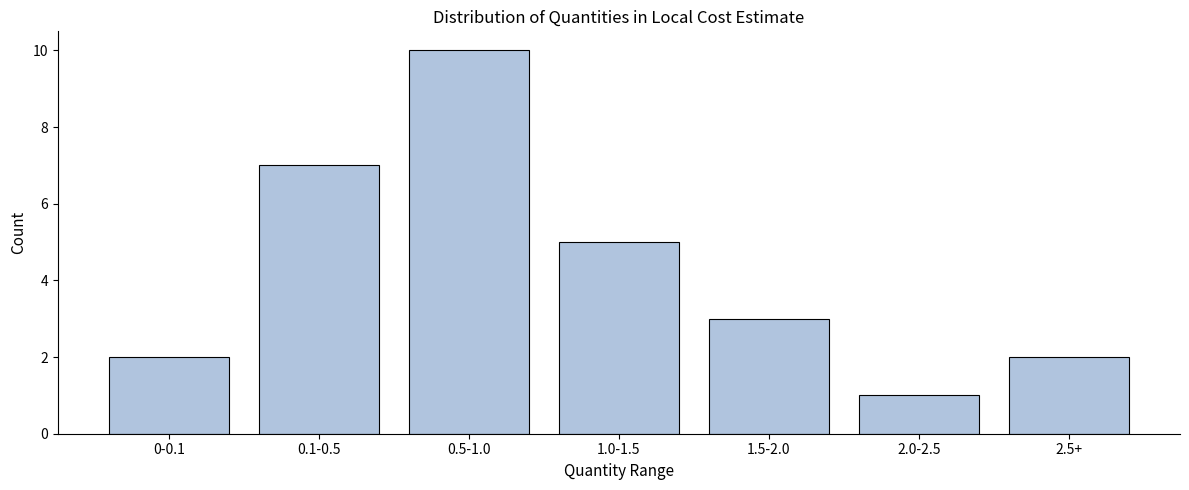

Reading right to left, extract all data points from this chart.

2	1	3	5	10	7	2